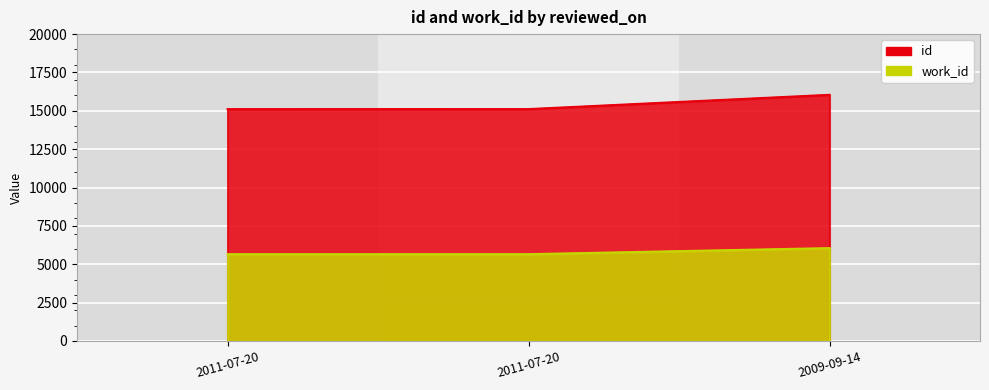

What is the sum of the work_id values at 2009-09-14 and 2011-07-20?

11711